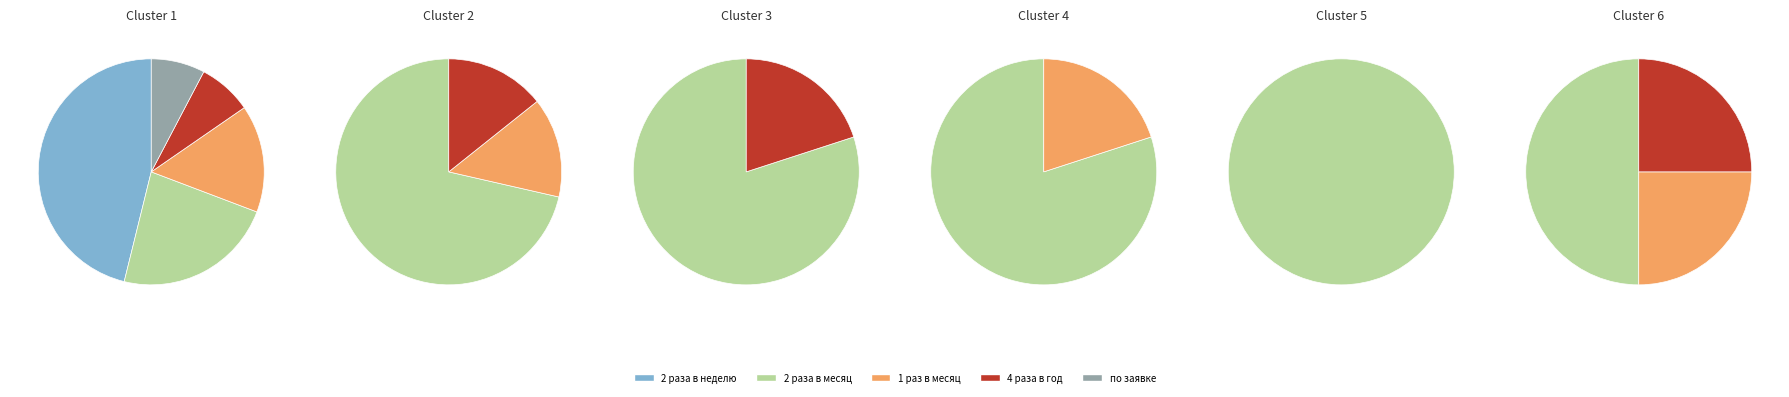

Approximately how many times larger is the value at 4 раза в год compared to 1 раз в месяц?

0.8